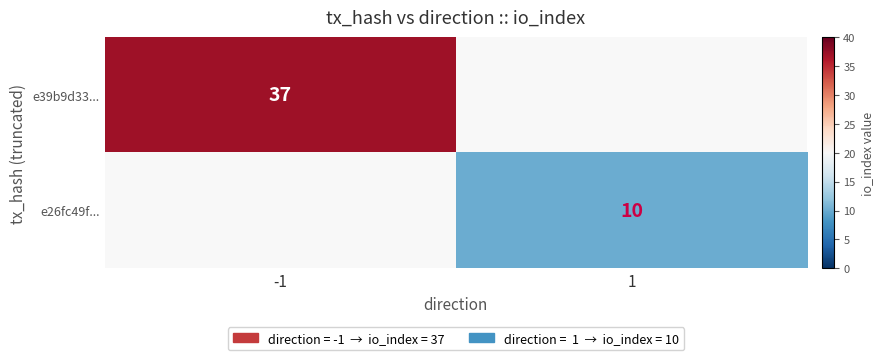

The e39b9d33... series shows 51 at -1. True or false?

False